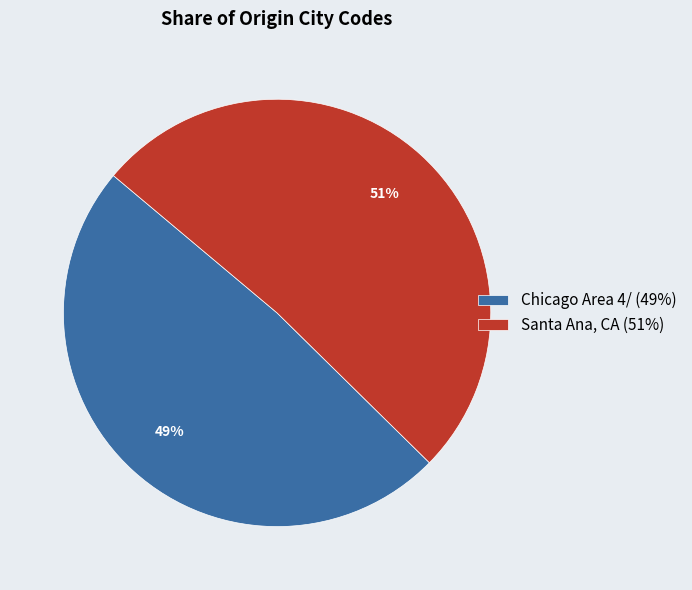

True or false: Santa Ana, CA accounts for 51% of the total.

True